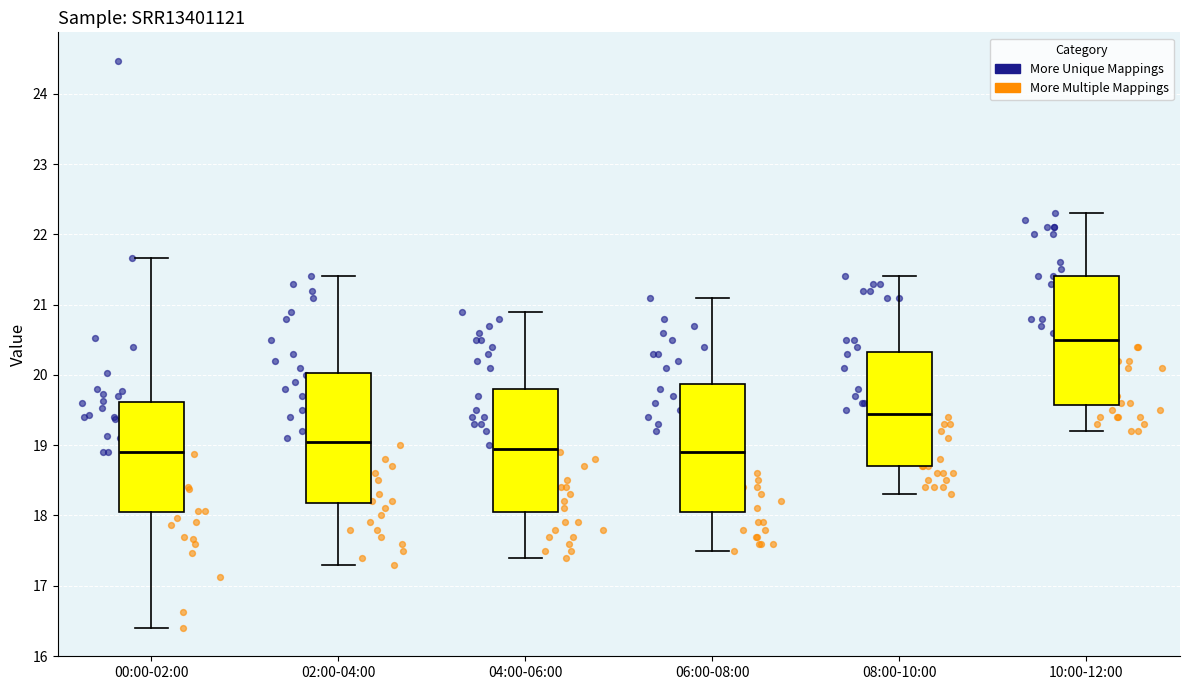

Reading left to right, transcribe this box plot: for each box, give where its median line is, the range the box spans, and where its two whiskers end, as read against the y-axis. The values are not printed on the chart, so give them approximately, as read against the axis.

00:00-02:00: median 18.9, box 18.0 to 19.6, whiskers 16.4 to 21.7
02:00-04:00: median 19.1, box 18.2 to 20.0, whiskers 17.3 to 21.4
04:00-06:00: median 19.0, box 18.1 to 19.8, whiskers 17.4 to 20.9
06:00-08:00: median 18.9, box 18.1 to 19.9, whiskers 17.5 to 21.1
08:00-10:00: median 19.5, box 18.7 to 20.3, whiskers 18.3 to 21.4
10:00-12:00: median 20.5, box 19.6 to 21.4, whiskers 19.2 to 22.3